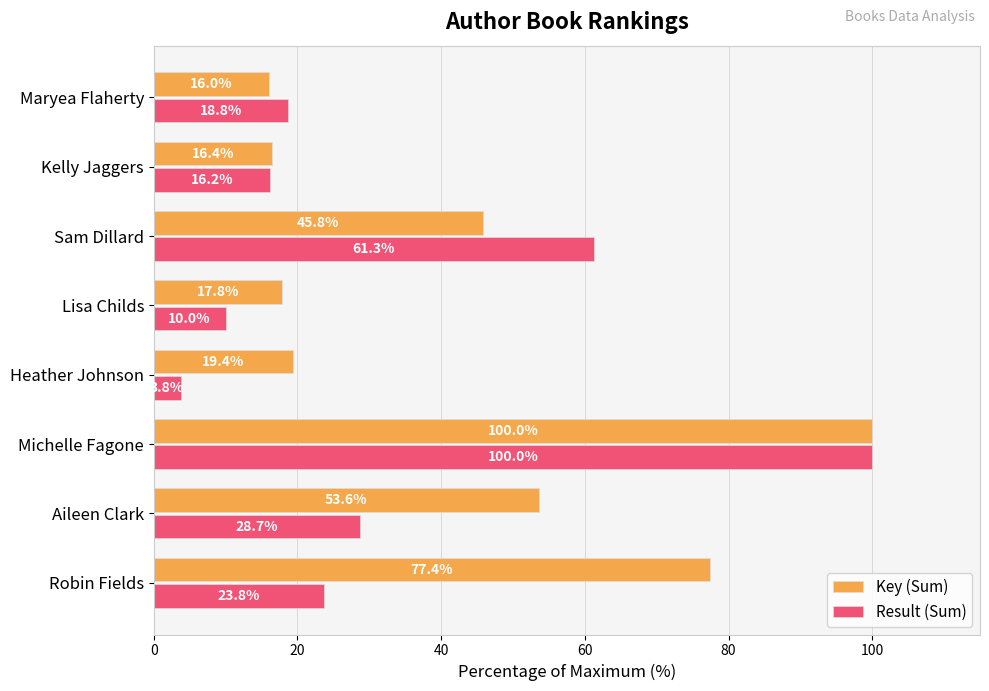

What are all the series names shown in the legend?

Key (Sum), Result (Sum)